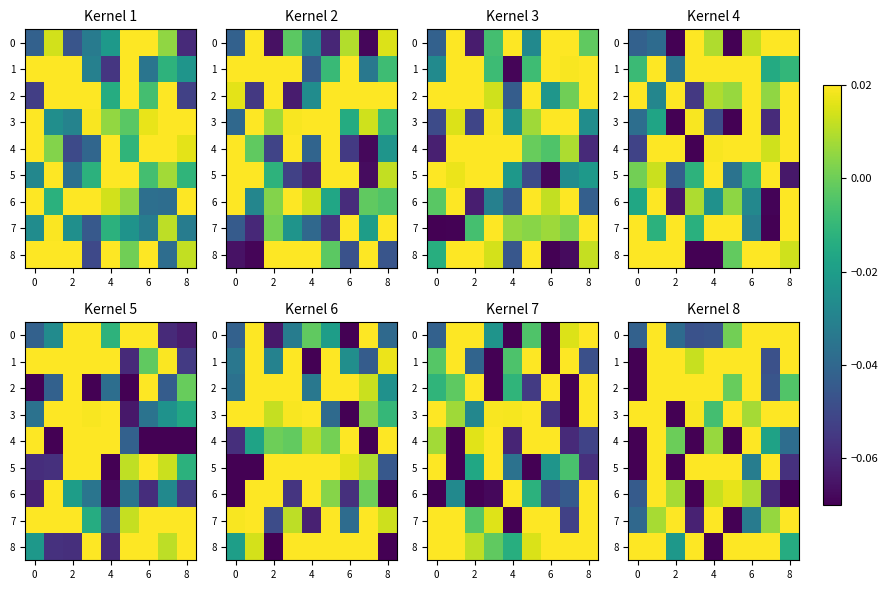

At 4, list the series in order from smallest to largest.

8, 0, 3, 4, 6, 5, 7, 2, 1